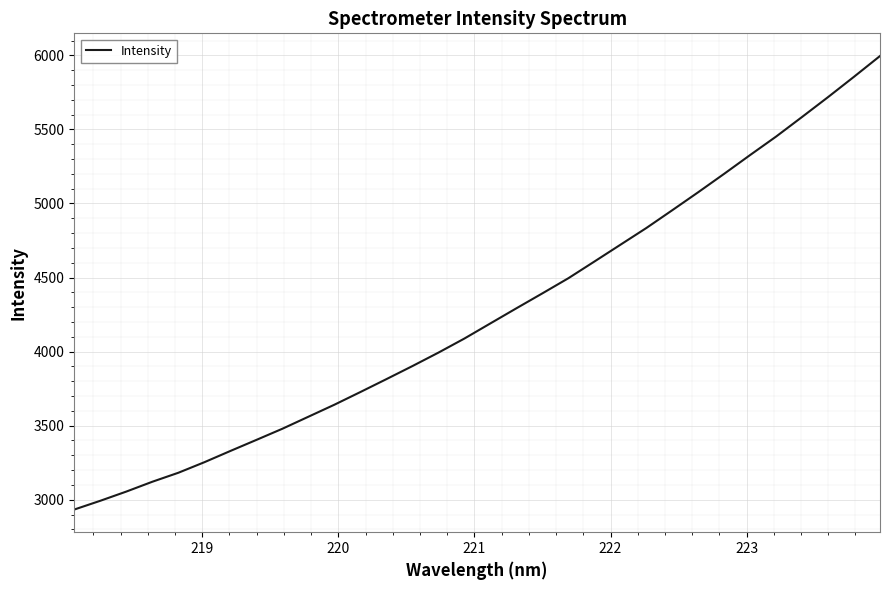

What is the minimum value shown in the chart?

2933.7